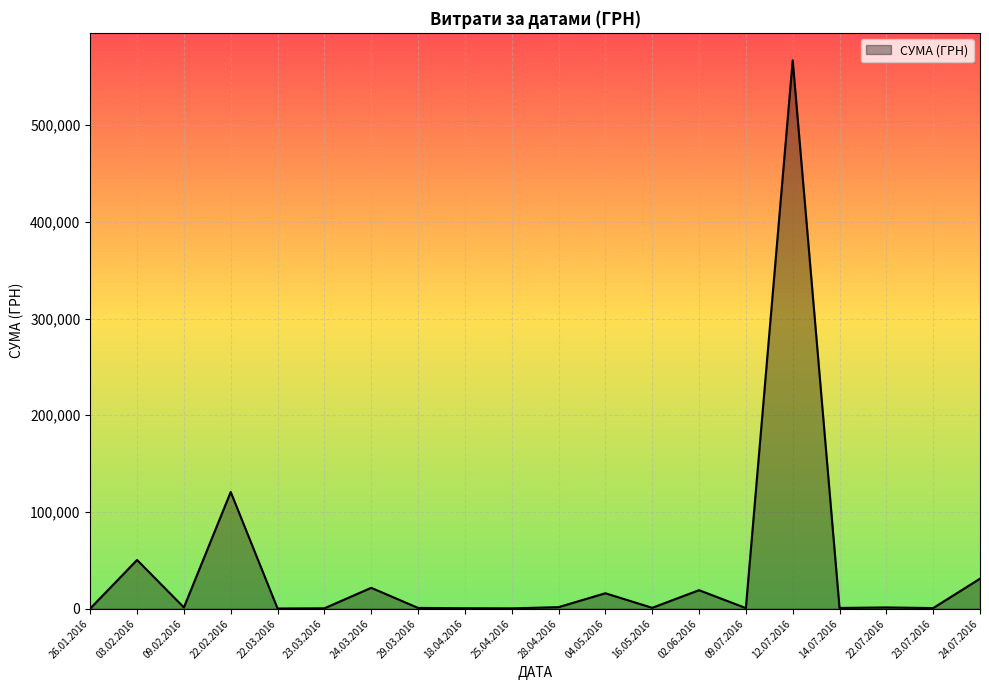

How many lines are shown in the chart?

1